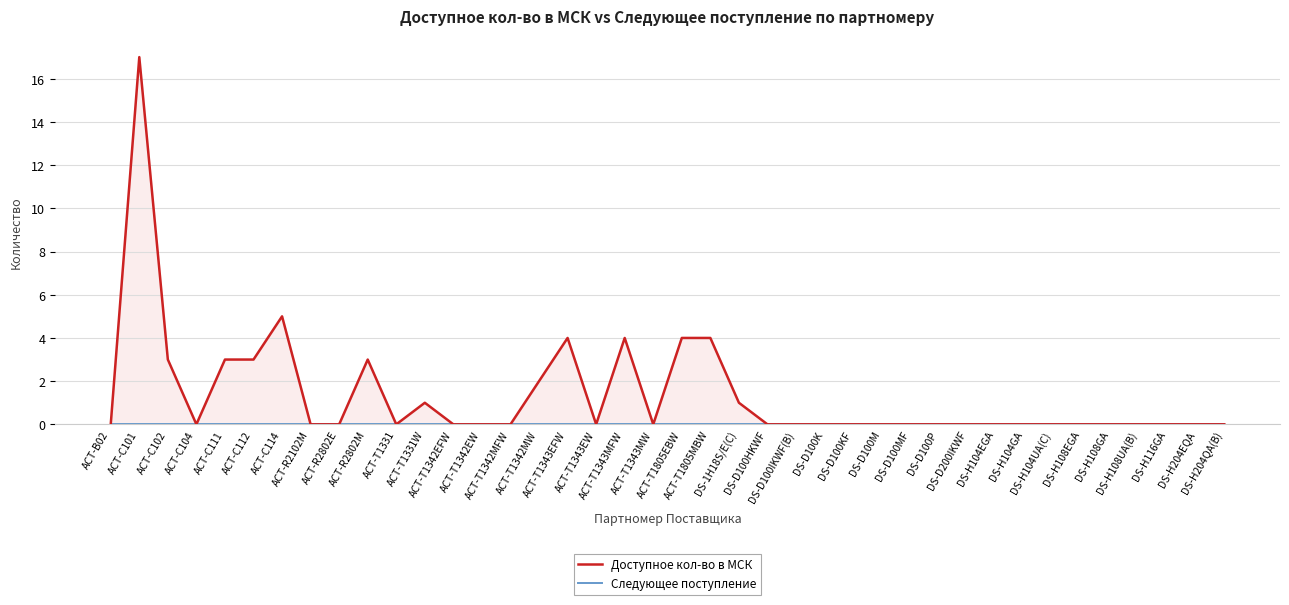

Between ACT-C104 and ACT-R2802E, which series saw the biggest shift?

Доступное кол-во в МСК